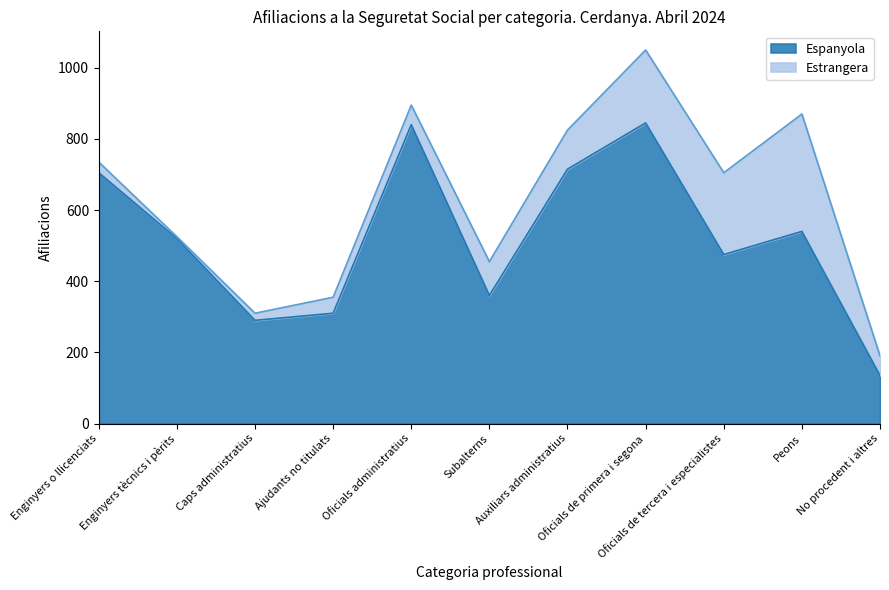

List the labels in order of value, largest first.

Oficials de primera i segona, Oficials administratius, Auxiliars administratius, Enginyers o llicenciats, Peons, Enginyers tècnics i pèrits, Oficials de tercera i especialistes, Subalterns, Ajudants no titulats, Caps administratius, No procedent i altres